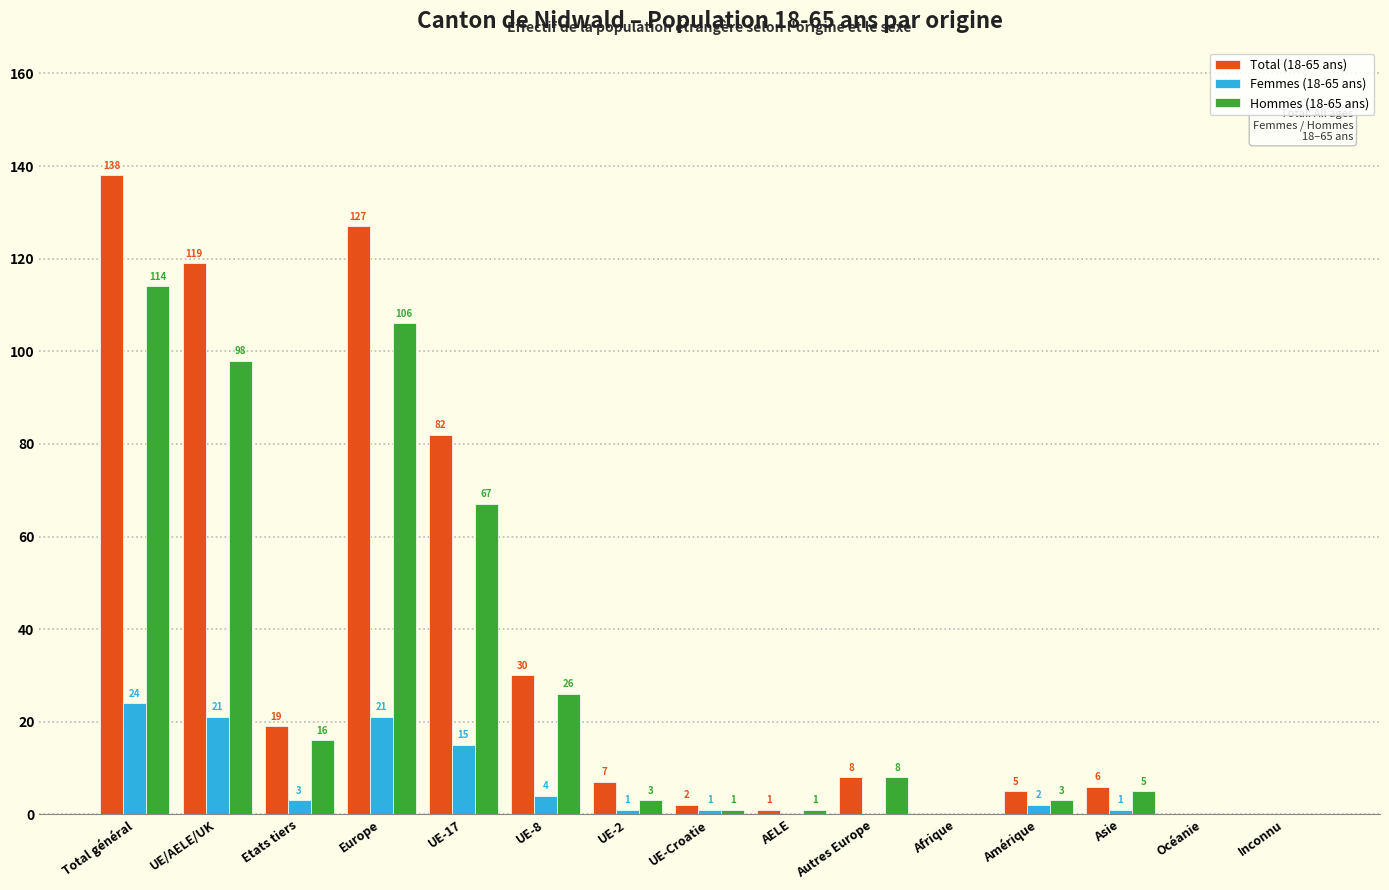

Reading right to left, transcribe all the data shown in this chart.

Total (18-65 ans): Inconnu=0	Océanie=0	Asie=6	Amérique=5	Afrique=0	Autres Europe=8	AELE=1	UE-Croatie=2	UE-2=7	UE-8=30	UE-17=82	Europe=127	Etats tiers=19	UE/AELE/UK=119	Total général=138
Femmes (18-65 ans): Inconnu=0	Océanie=0	Asie=1	Amérique=2	Afrique=0	Autres Europe=0	AELE=0	UE-Croatie=1	UE-2=1	UE-8=4	UE-17=15	Europe=21	Etats tiers=3	UE/AELE/UK=21	Total général=24
Hommes (18-65 ans): Inconnu=0	Océanie=0	Asie=5	Amérique=3	Afrique=0	Autres Europe=8	AELE=1	UE-Croatie=1	UE-2=3	UE-8=26	UE-17=67	Europe=106	Etats tiers=16	UE/AELE/UK=98	Total général=114